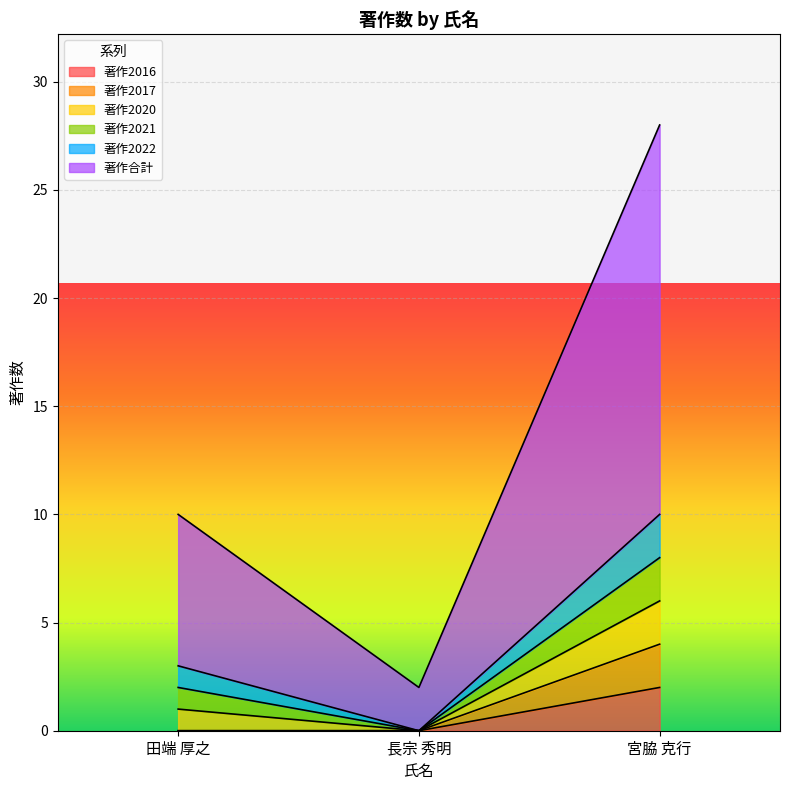

Rank the categories by 著作合計 value from lowest to highest.

長宗 秀明, 田端 厚之, 宮脇 克行